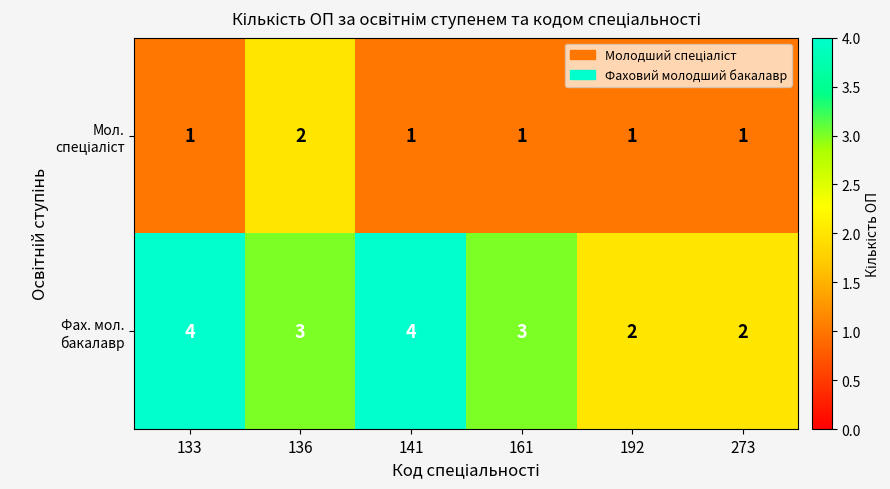

What is the maximum value shown in the chart?

4